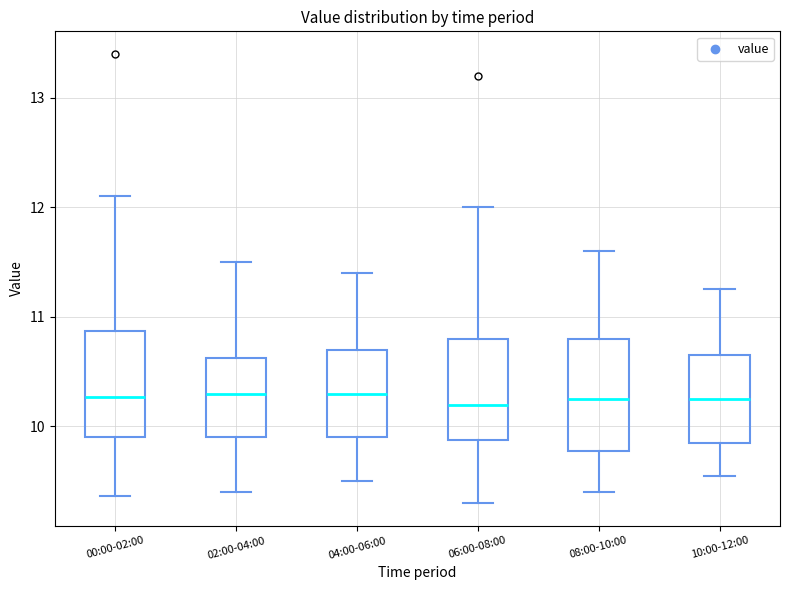

Where does the lower whisker of the box for 04:00-06:00 end on the y-axis? The values are not printed on the chart, so give them approximately, as read against the axis.

9.5